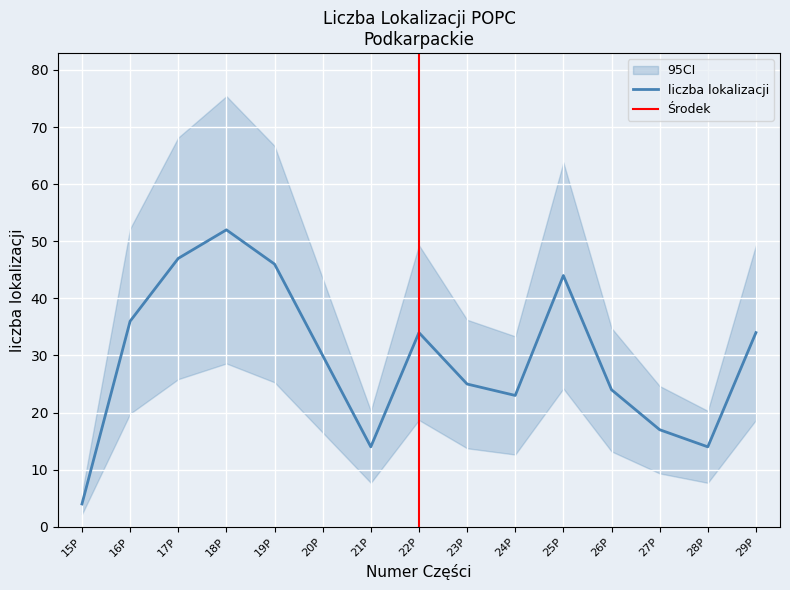

Does the chart display data point markers on the line(s)?

No